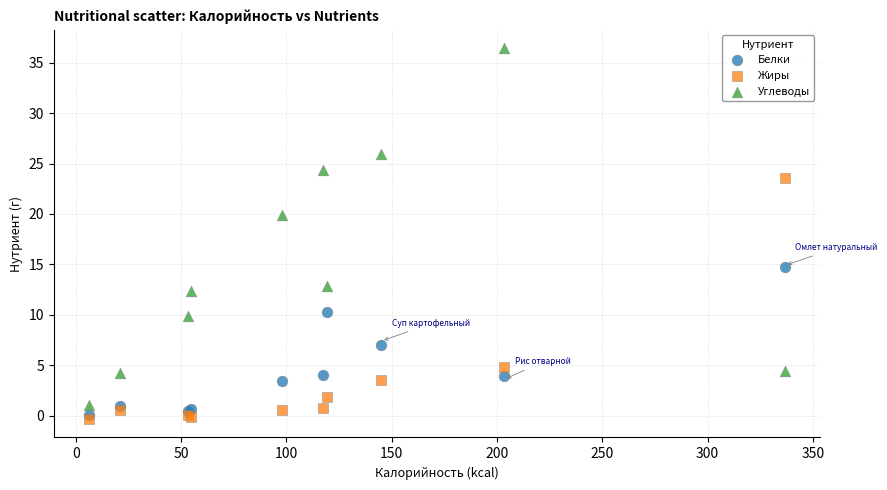

Which series has the widest spread of Y values?

Углеводы